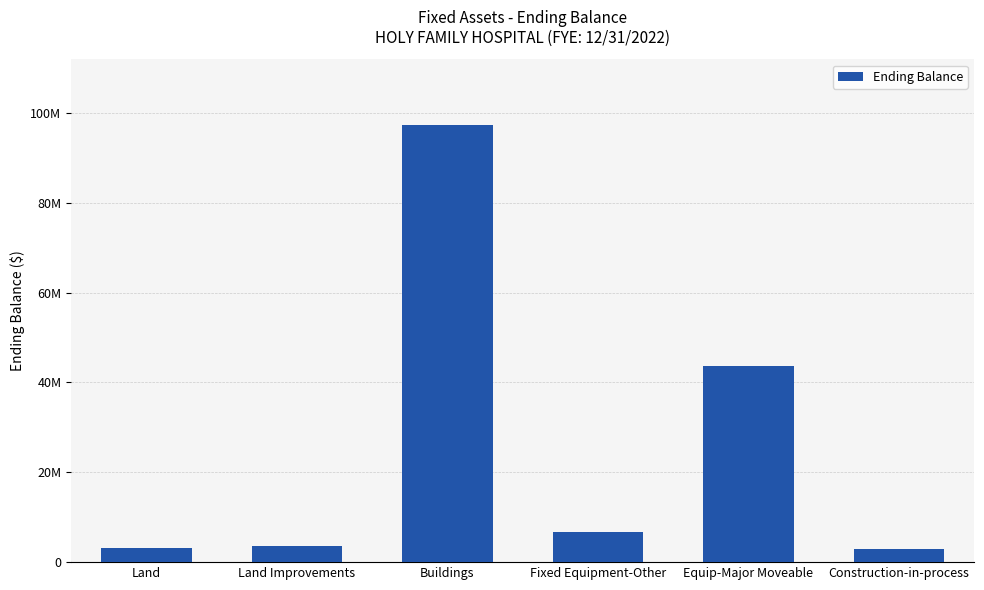

Are the bars horizontal?

No